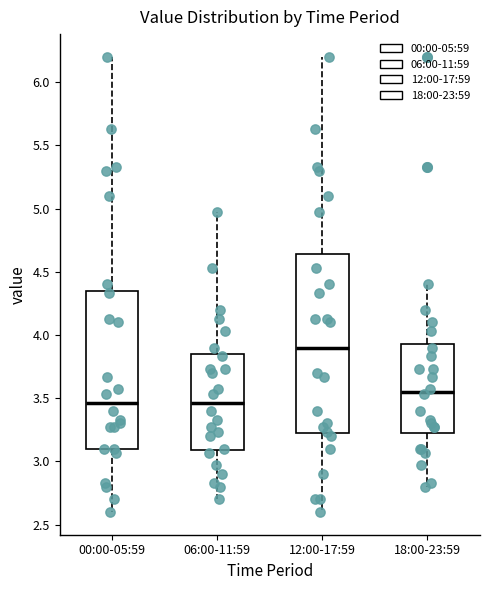

Which box is the tallest, from its lower edge to its upper edge?

12:00-17:59